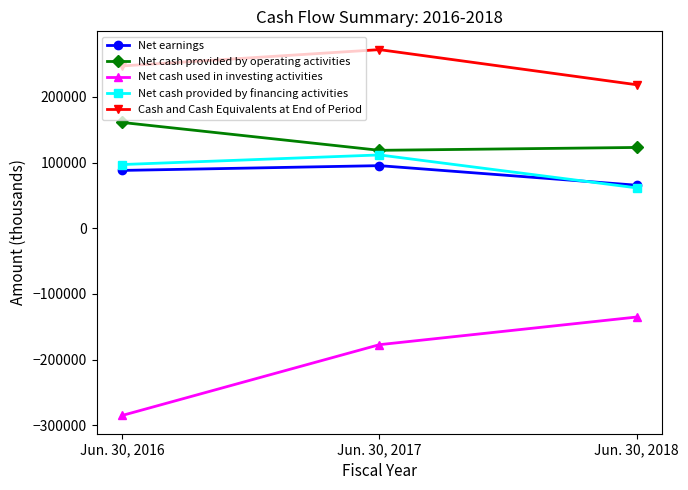

What are all the series names shown in the legend?

Net earnings, Net cash provided by operating activities, Net cash used in investing activities, Net cash provided by financing activities, Cash and Cash Equivalents at End of Period